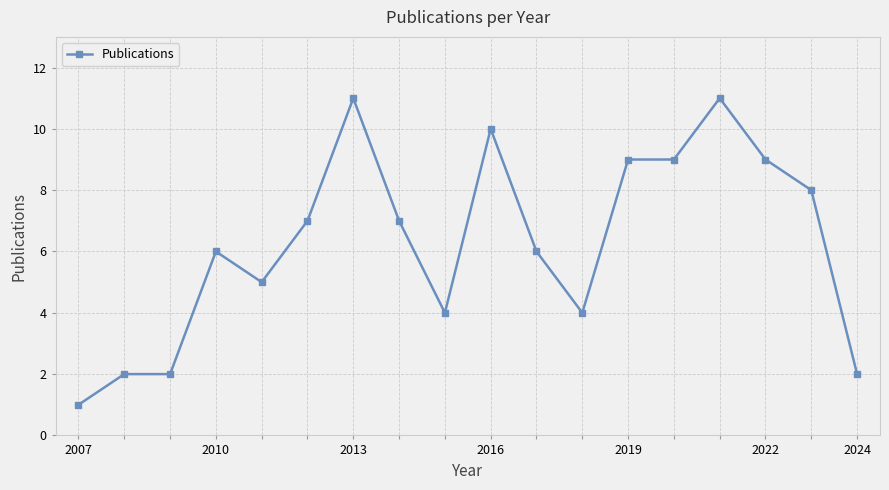

Reading left to right, transcribe all the data shown in this chart.

1	2	2	6	5	7	11	7	4	10	6	4	9	9	11	9	8	2